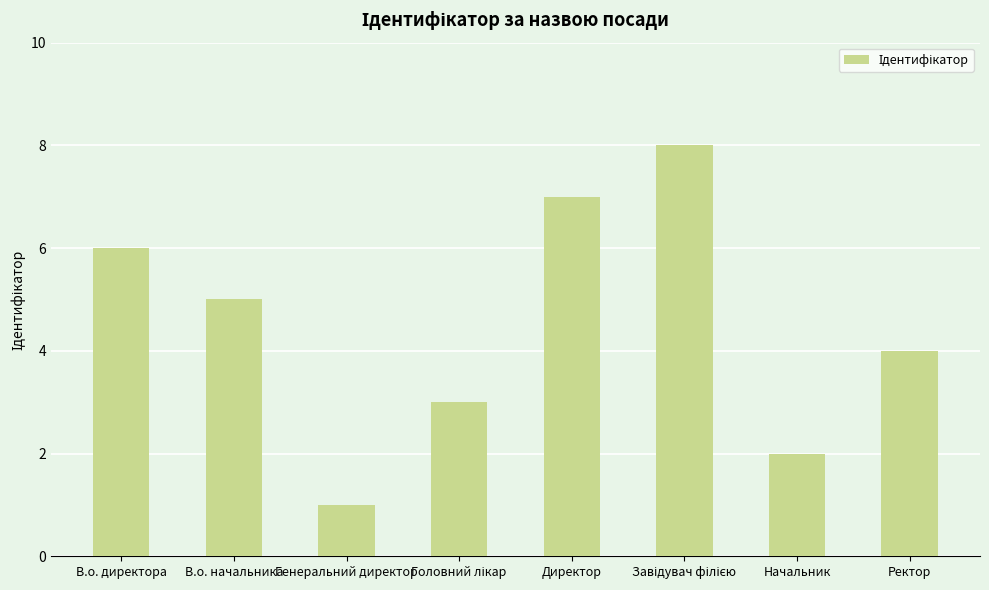

Where is the data nearest to the value 4?

Ректор